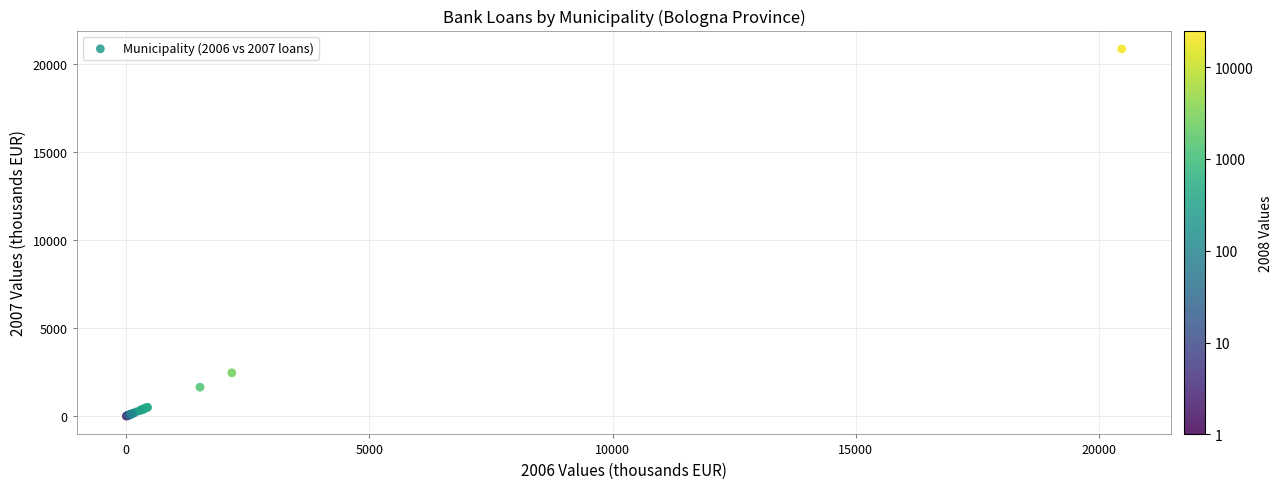

What Y value in the scatter plot is closest to 10435?

2459.6